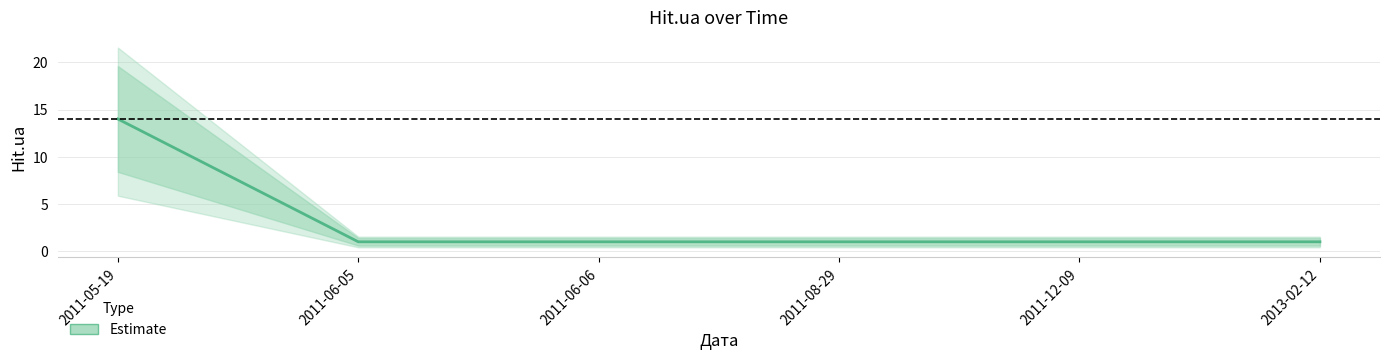

Reading left to right, transcribe all the data shown in this chart.

14	1	1	1	1	1